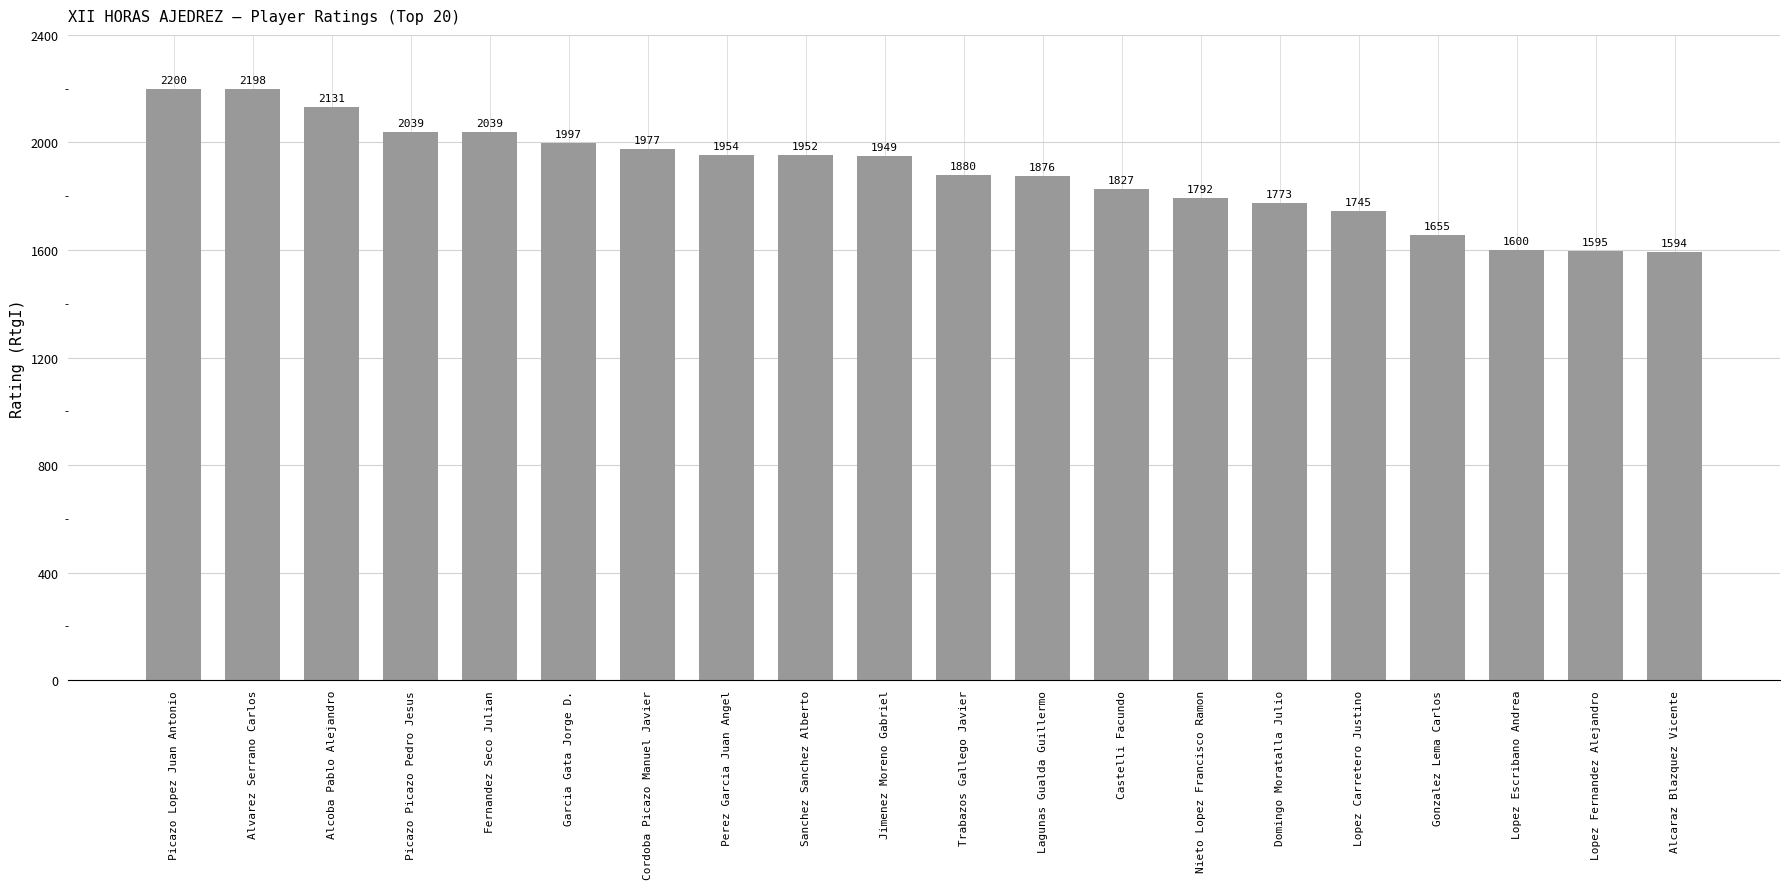

Count the number of categories in the chart.

20